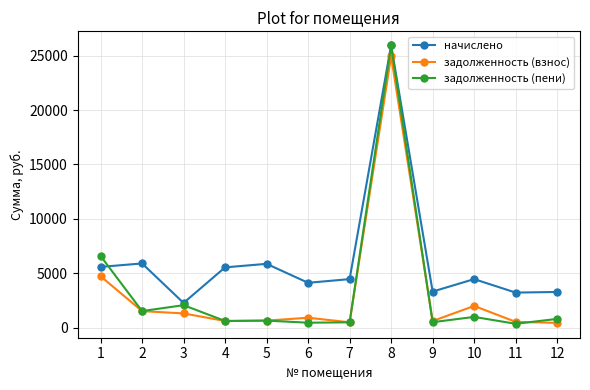

Does the chart have visible grid lines?

Yes